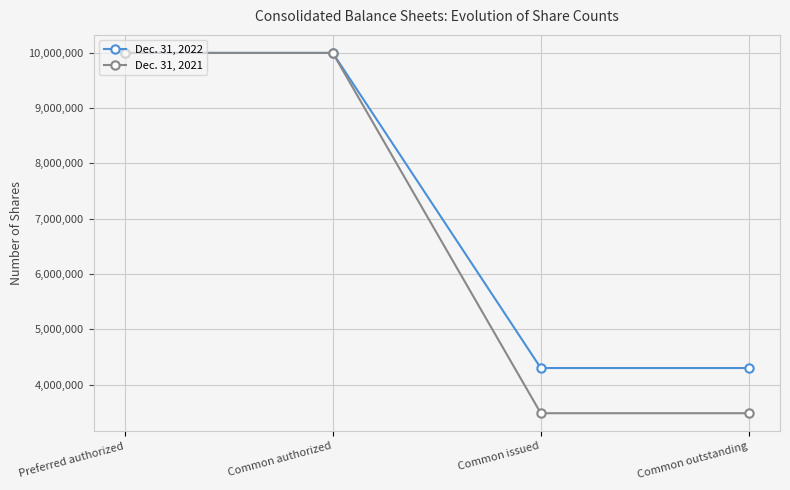

True or false: Dec. 31, 2022 has more than 2 interior local peaks.

False